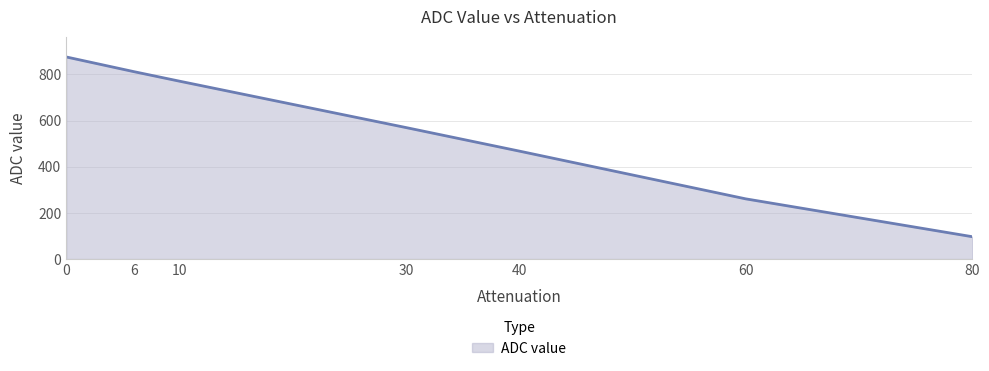

Count the number of data series in this chart.

1